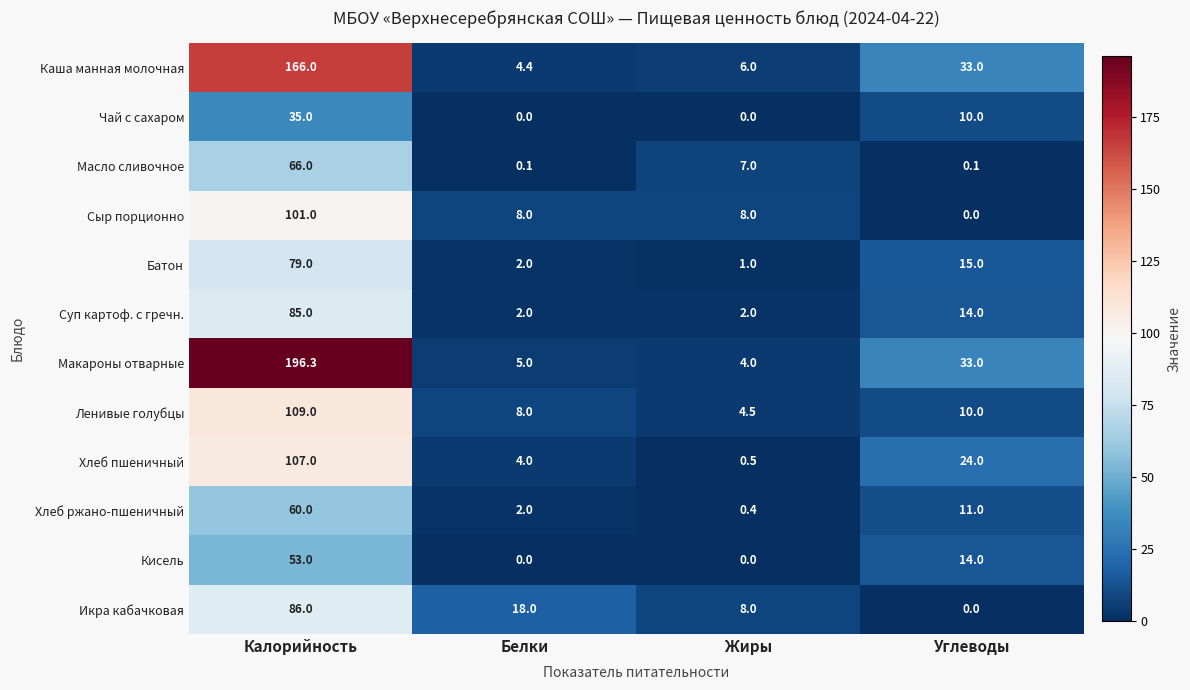

What is the maximum value shown in the chart?

196.3